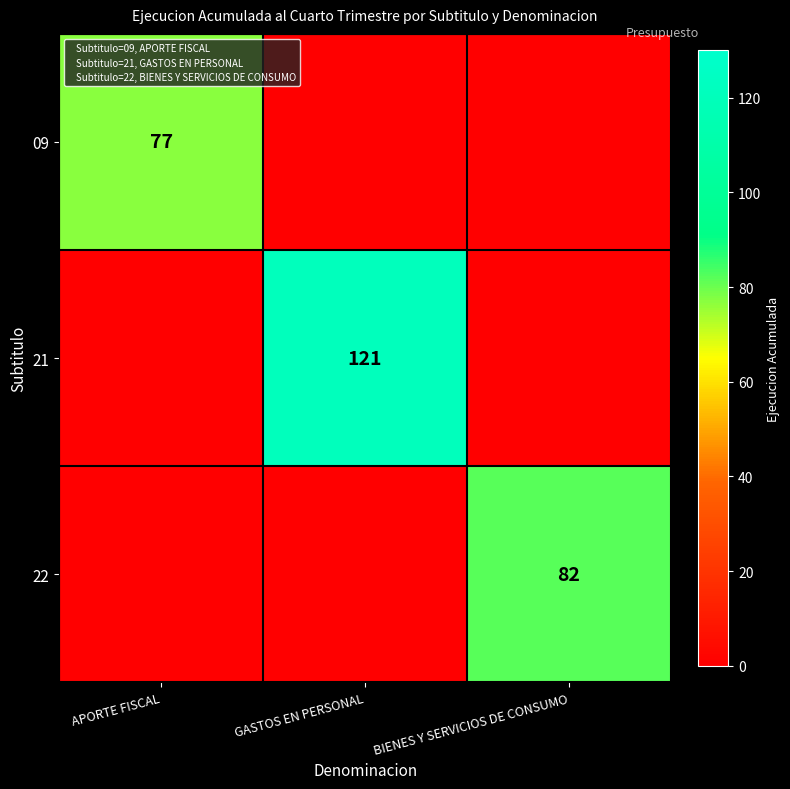

What is the difference between the maximum and minimum values in the 21 series?

121